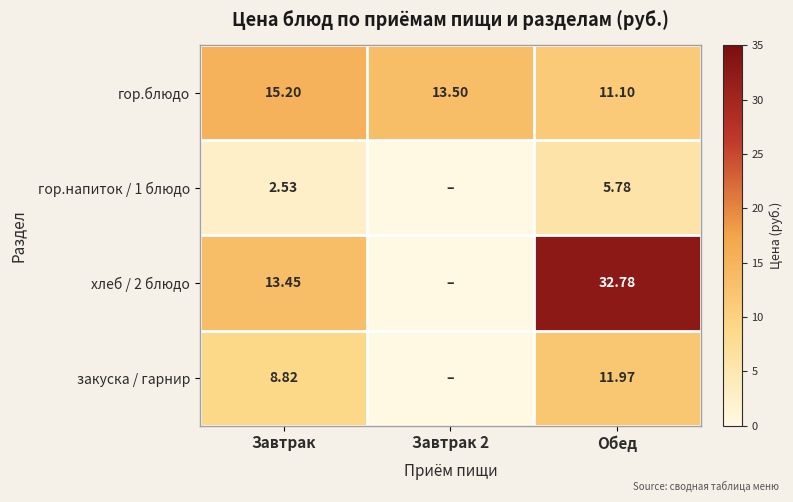

Where does the гор.блюдо series first go above 13?

Завтрак